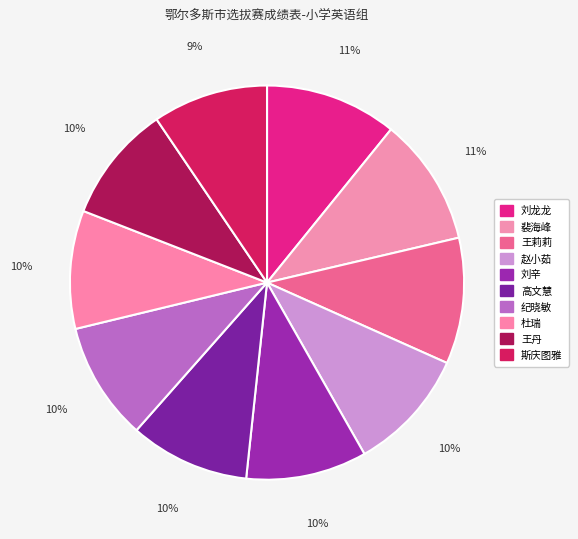

Does 王莉莉 account for over 50% of the chart?

No